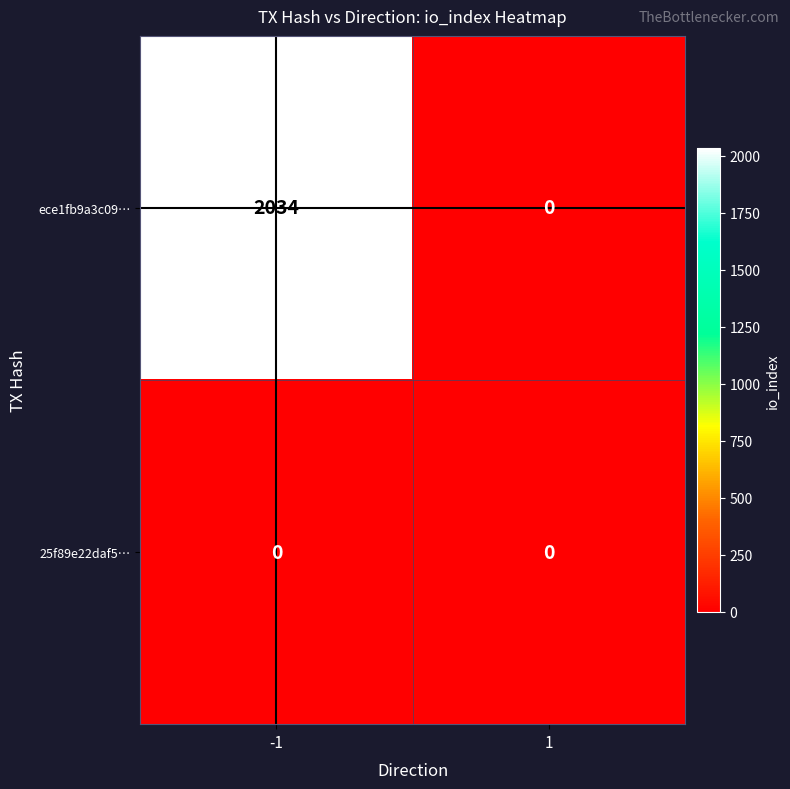

What is the sum of the ece1fb9a3c09… values at -1 and 1?

2034